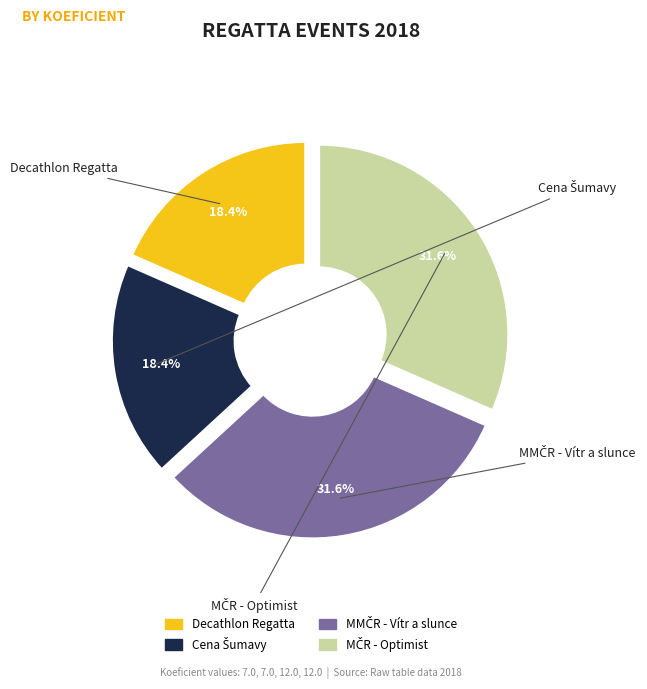

What percentage is the Cena Šumavy slice, to the nearest percent?

18%